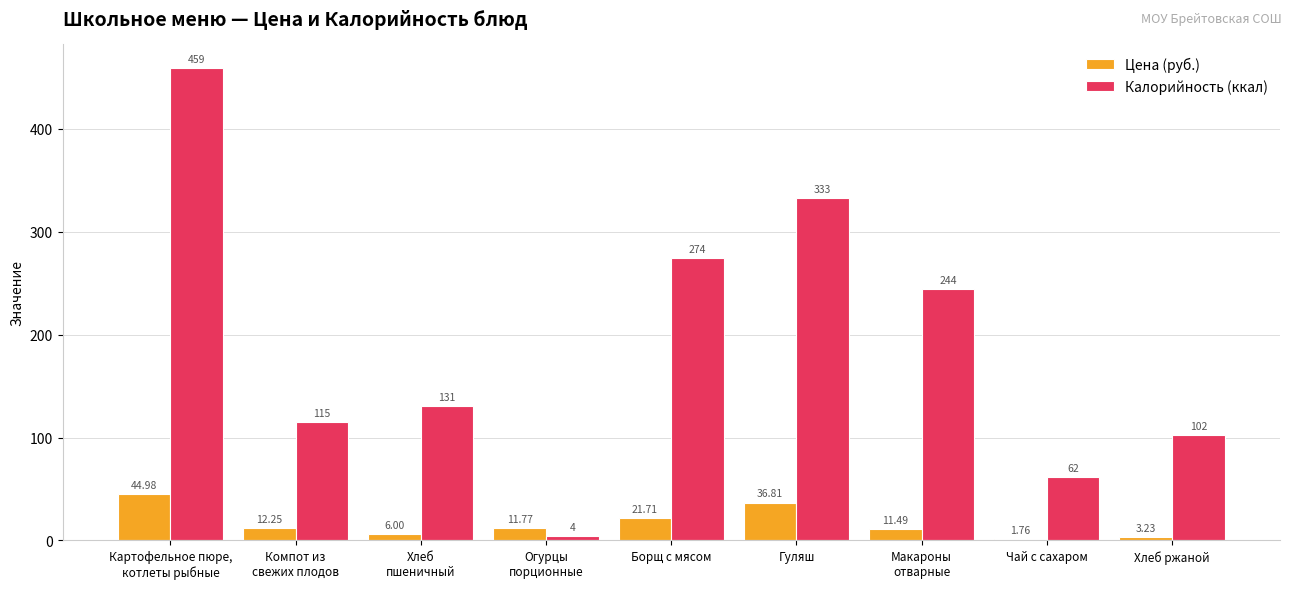

Which series has the widest spread of values?

Калорийность (ккал)